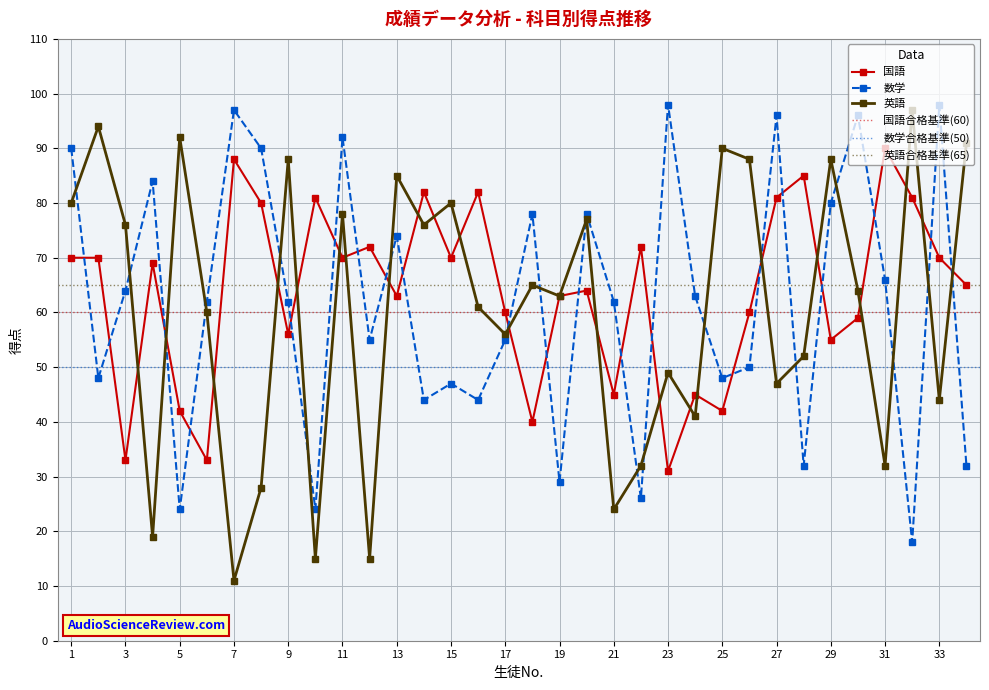

Rank the series at 7 from highest to lowest value.

数学, 国語, 英語